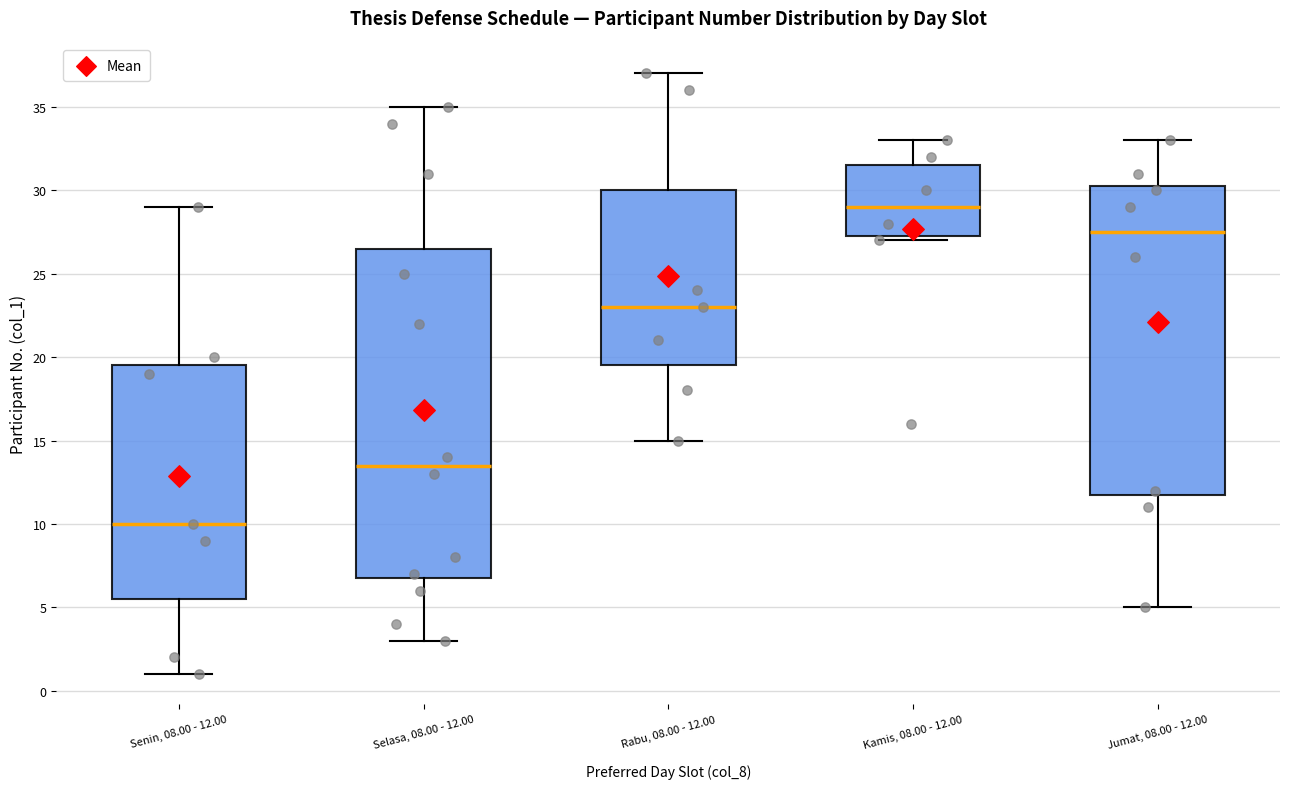

Where is the upper edge of the box for Senin, 08.00 - 12.00 on the y-axis? The values are not printed on the chart, so give them approximately, as read against the axis.

19.5